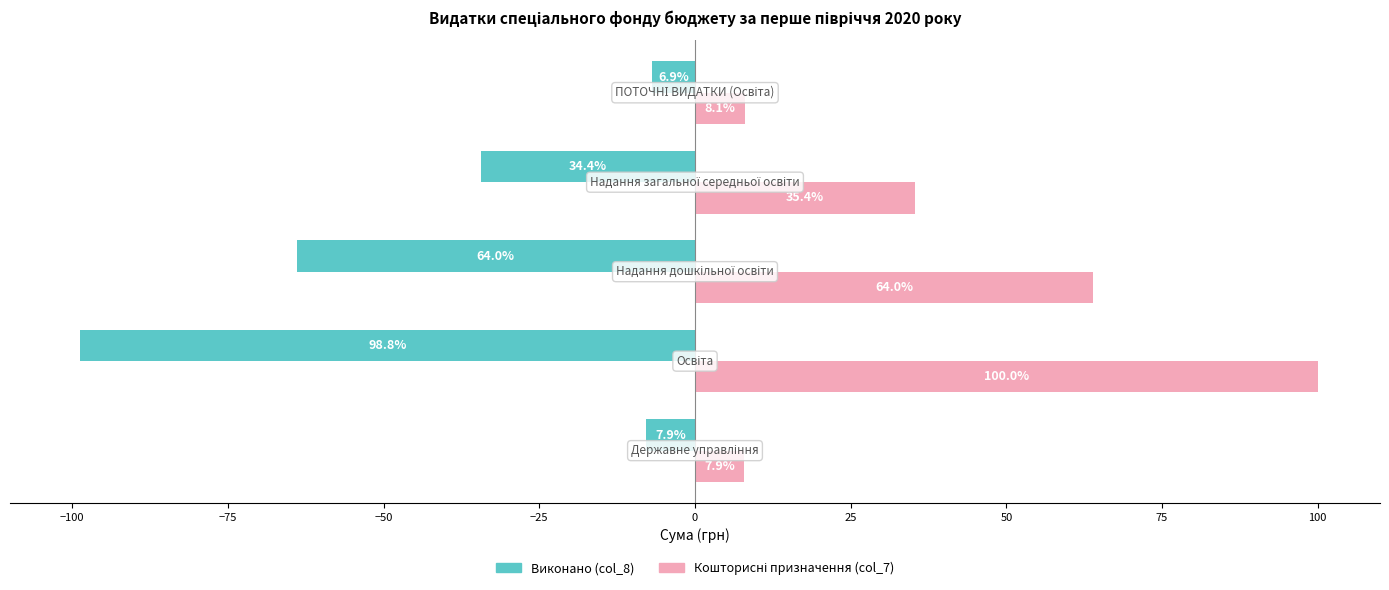

What is the average value of the Виконано (col_8) series?

-42.4